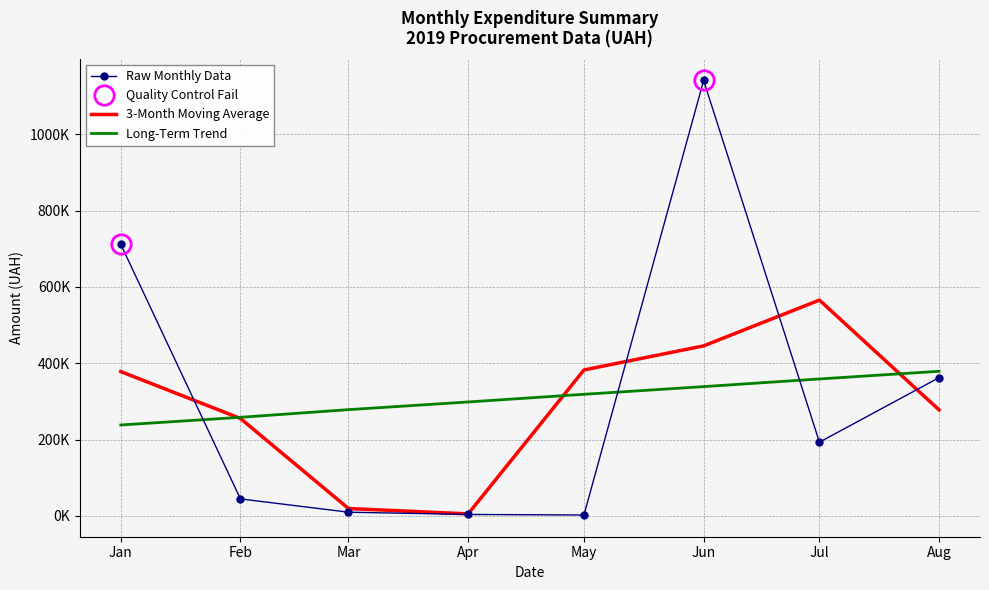

Which series has the largest total across all categories?

Raw Monthly Data